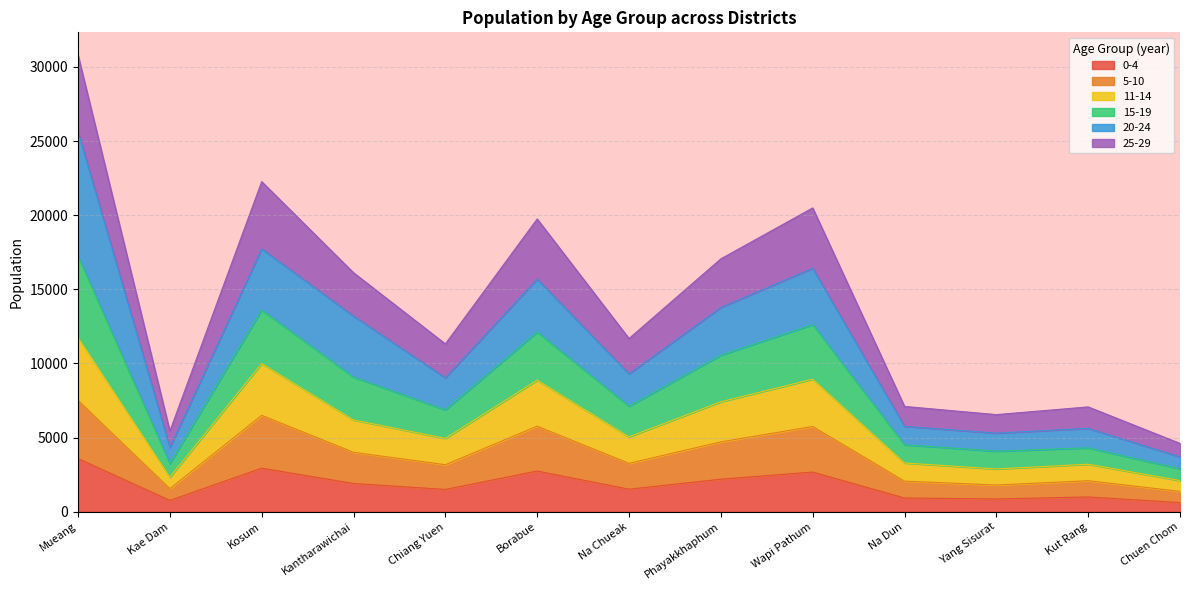

What is the smallest value displayed?

619